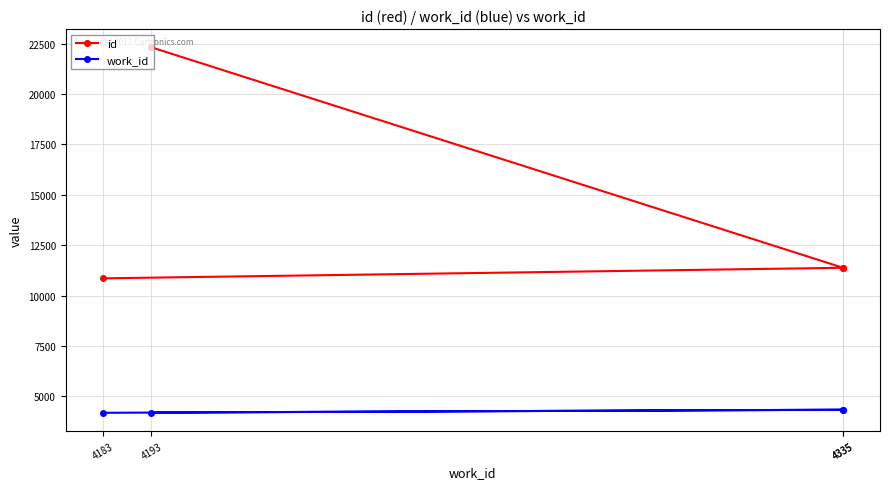

Which series changed the most between 4183 and 4193?

id